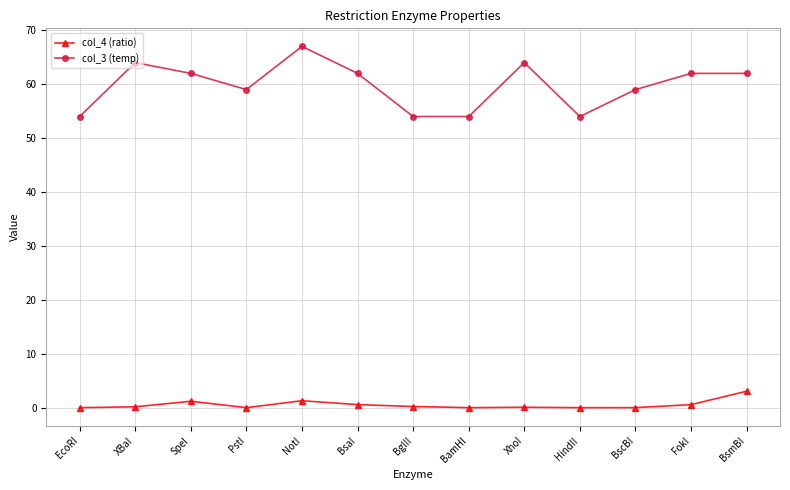

At which label does col_4 (ratio) reach its peak?

BsmBI